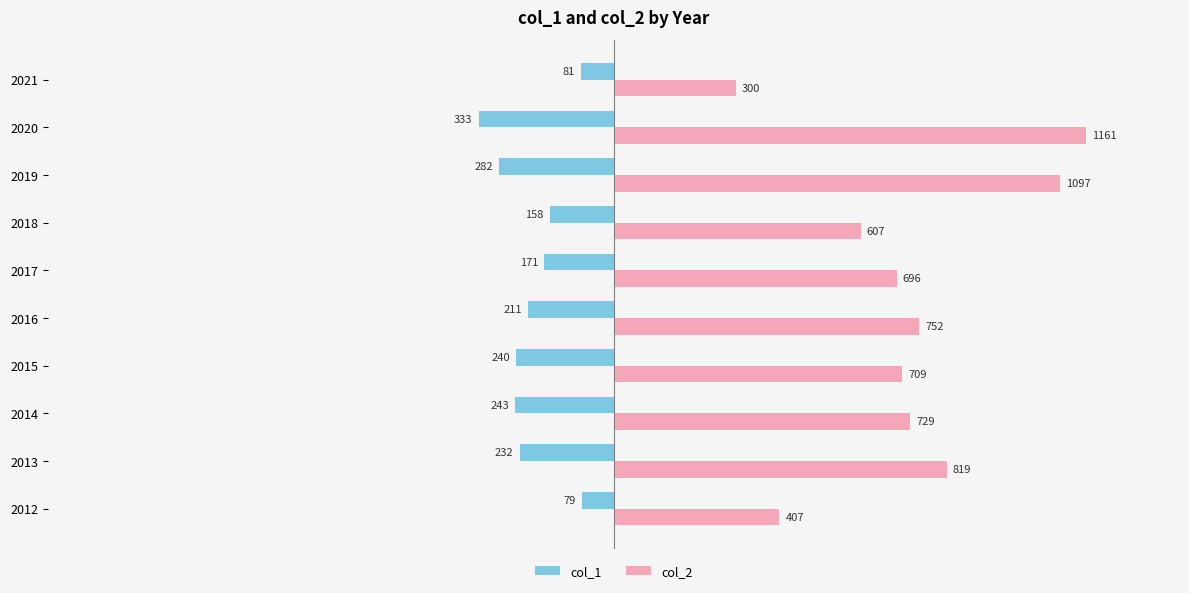

Read the col_2 value at 2015.

709